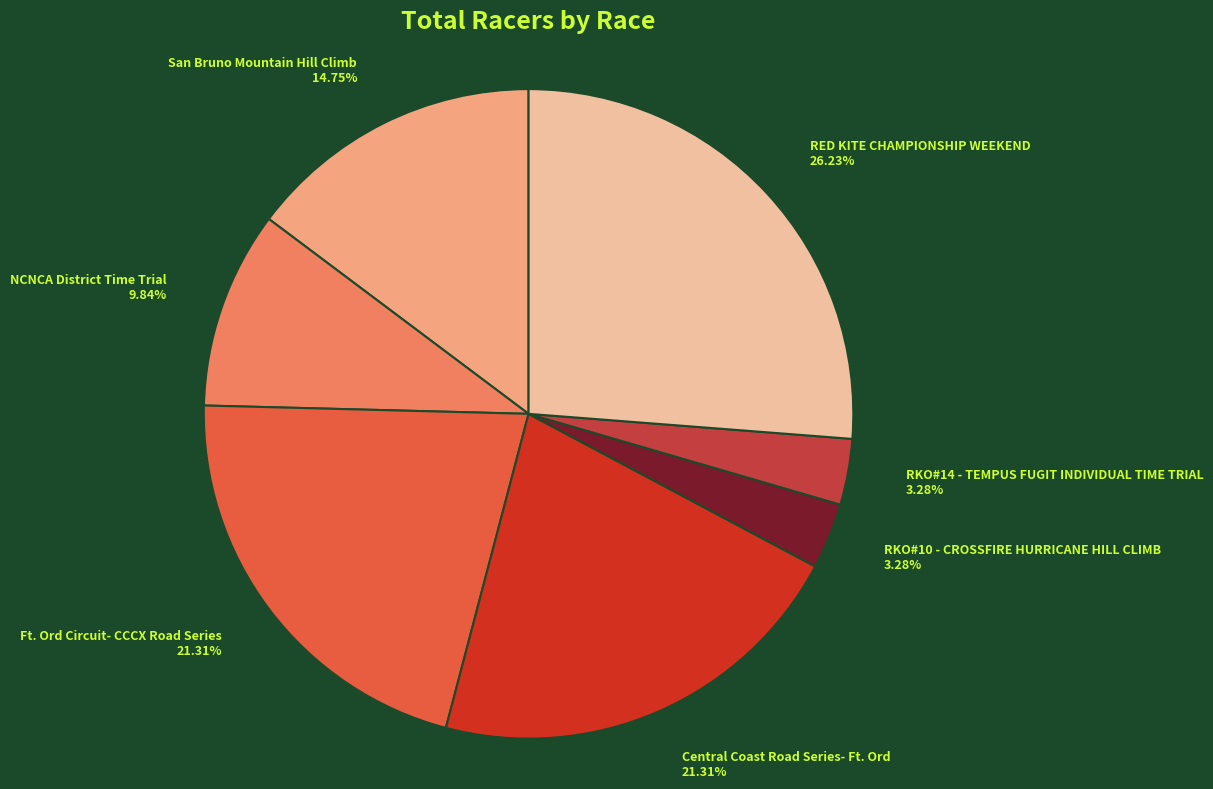

What percentage is the RKO#10 - CROSSFIRE HURRICANE HILL CLIMB slice, to the nearest percent?

3%